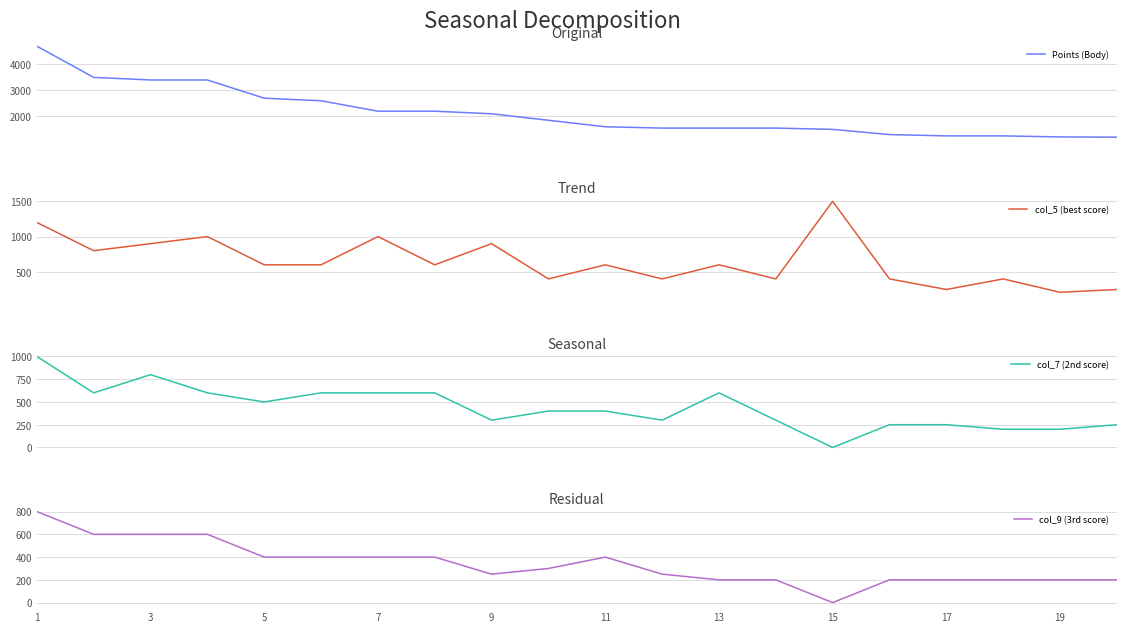

At how many categories does at least one series exceed 2924?

4